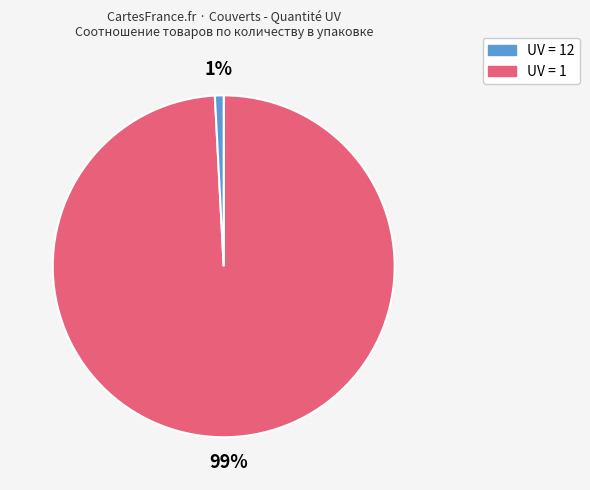

Is there a majority slice in this chart?

Yes